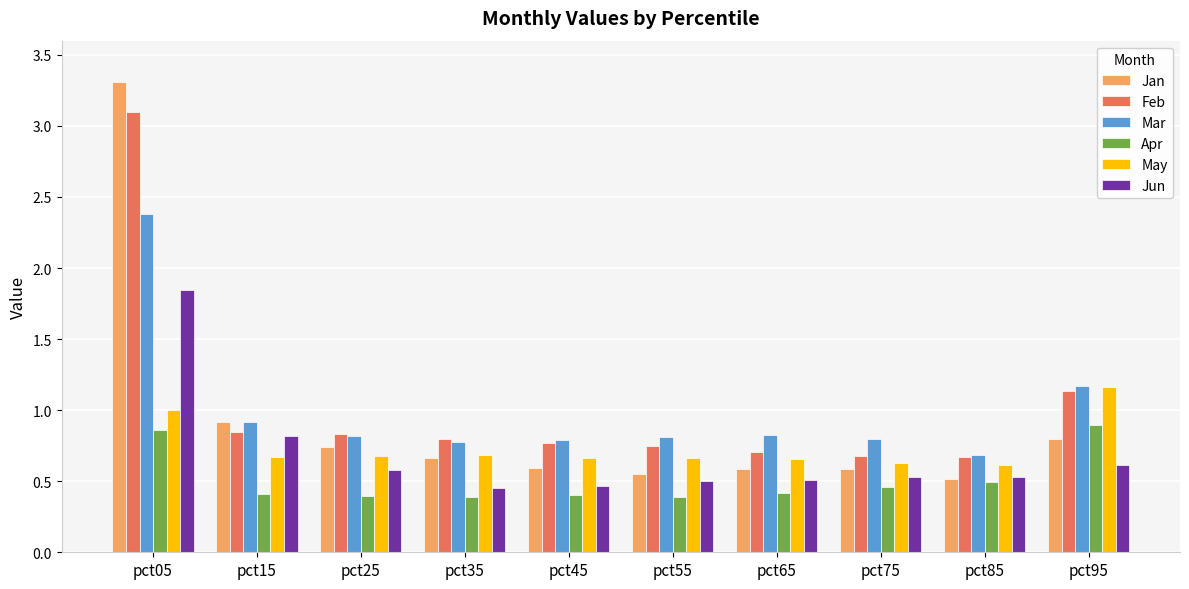

Which label corresponds to the largest value in the chart?

pct05